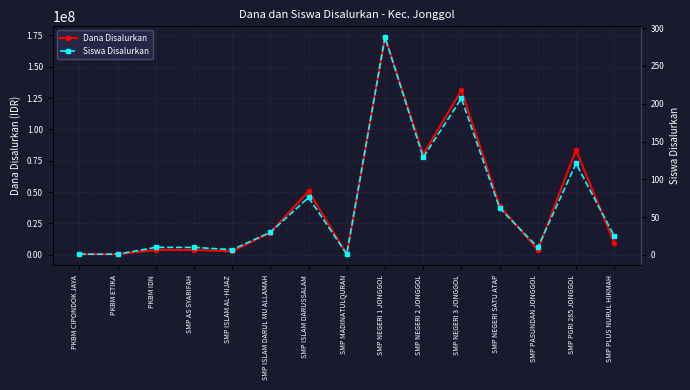

What are all the series names shown in the legend?

Dana Disalurkan, Siswa Disalurkan